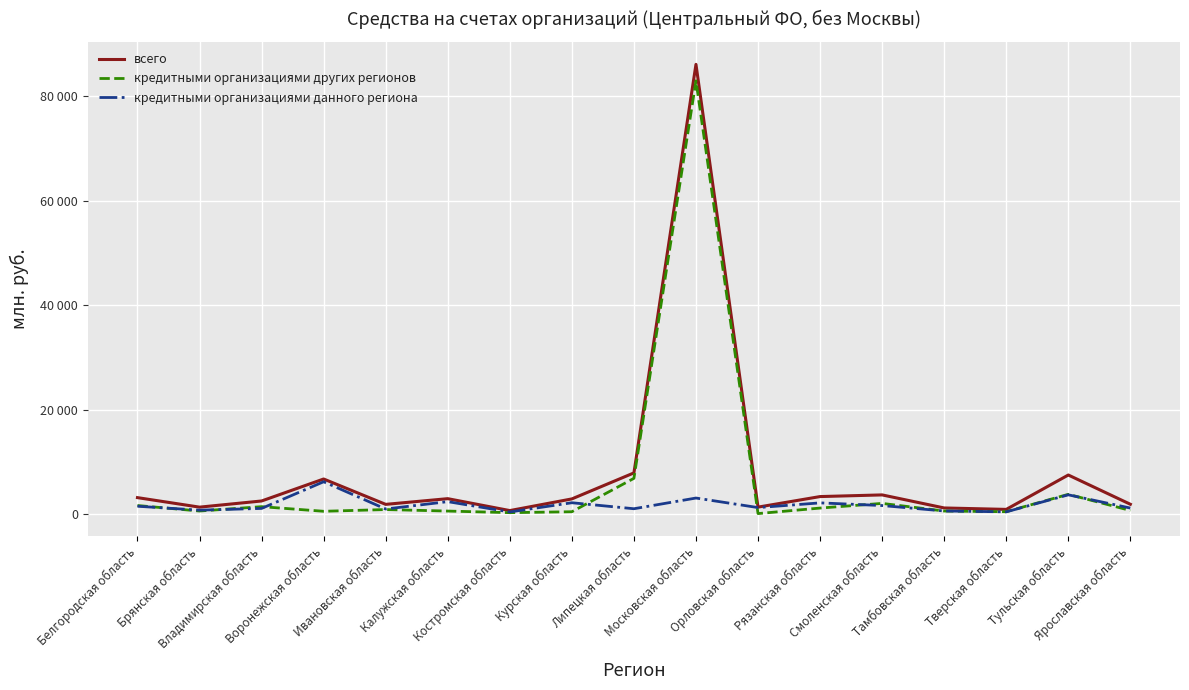

Does the chart have visible grid lines?

Yes